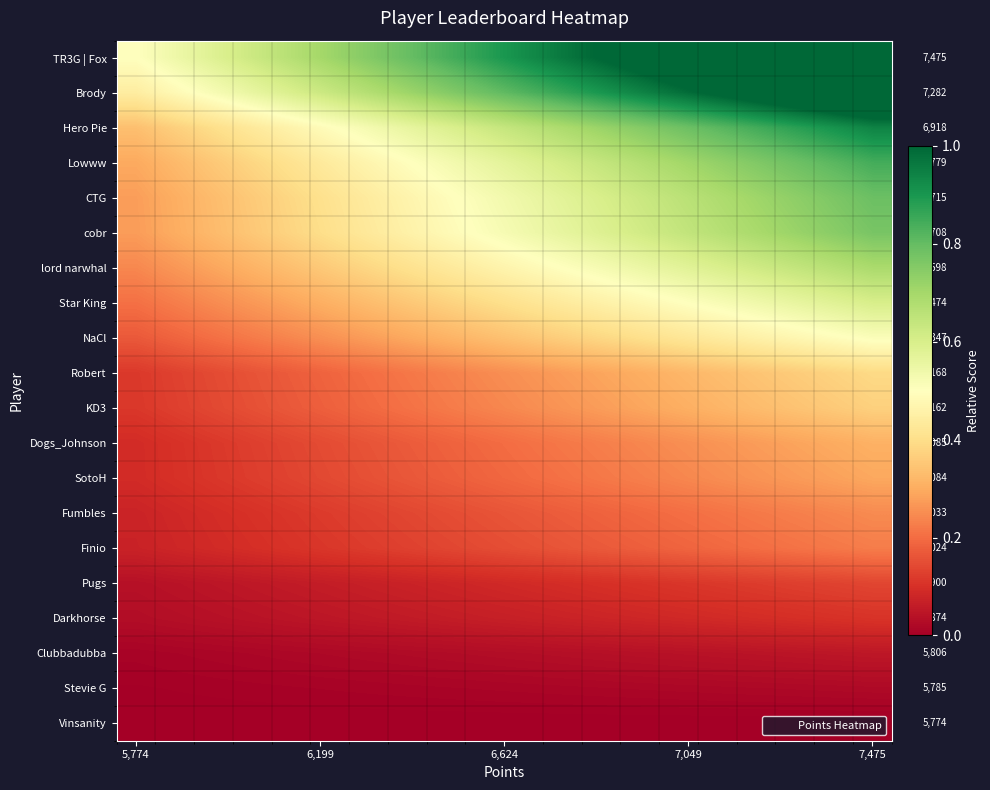

Rank the series by their maximum value, from lowest to highest.

Vinsanity, Stevie G, Clubbadubba, Darkhorse, Pugs, Finio, Fumbles, SotoH, Dogs_Johnson, KD3, Robert, NaCl, Star King, lord narwhal, cobr, CTG, Lowww, Hero Pie, Brody, TR3G | Fox